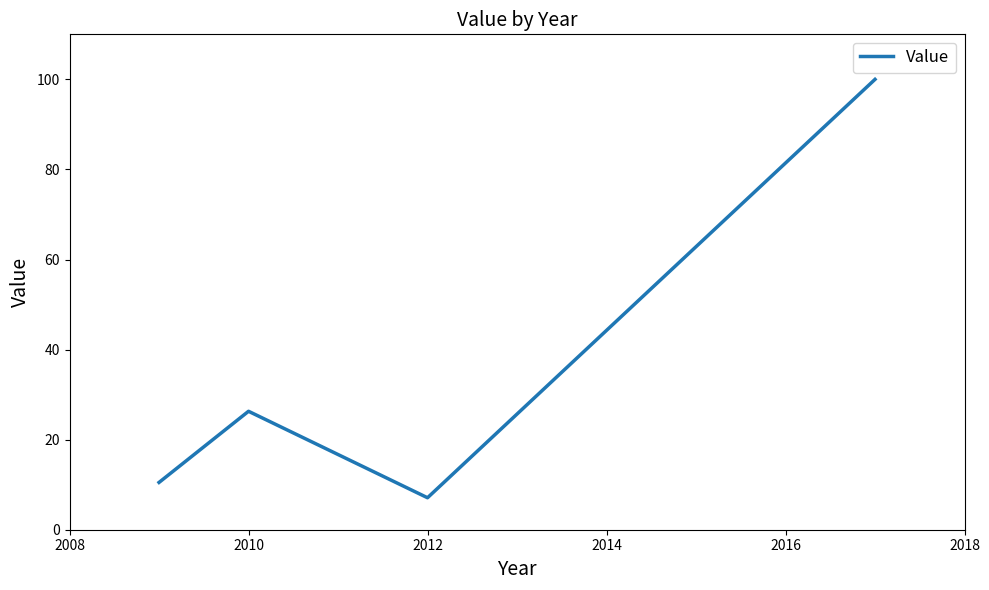

True or false: there are more than 0 points higher than both neighbors.

True